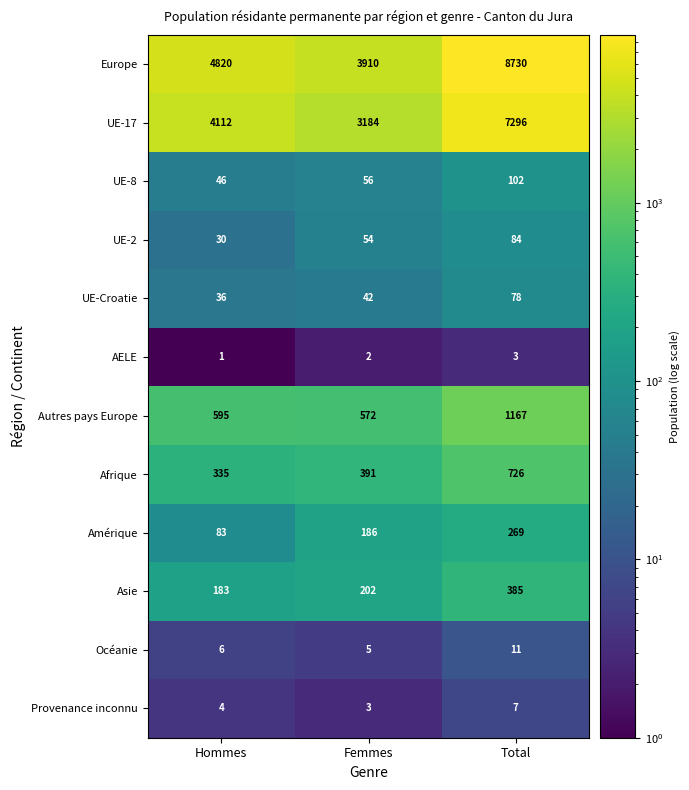

Which series has the widest spread of values?

Europe